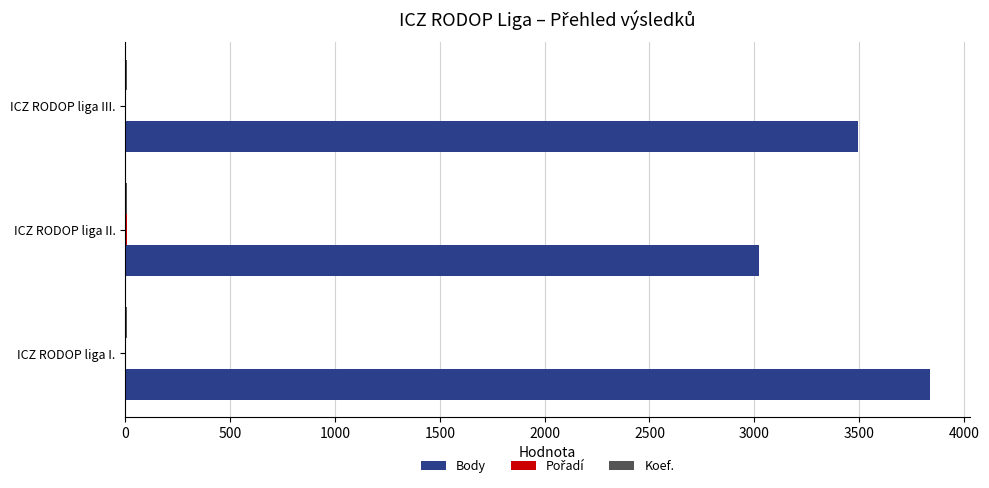

What is the sum of all Body values?

10354